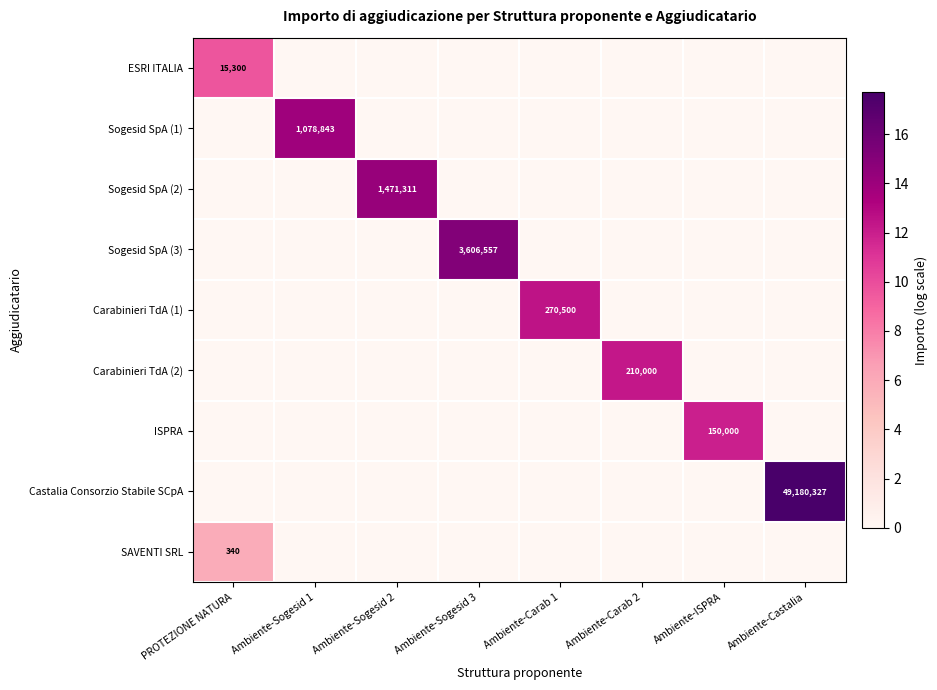

What is the total value across all series at Ambiente-ISPRA?

11.9